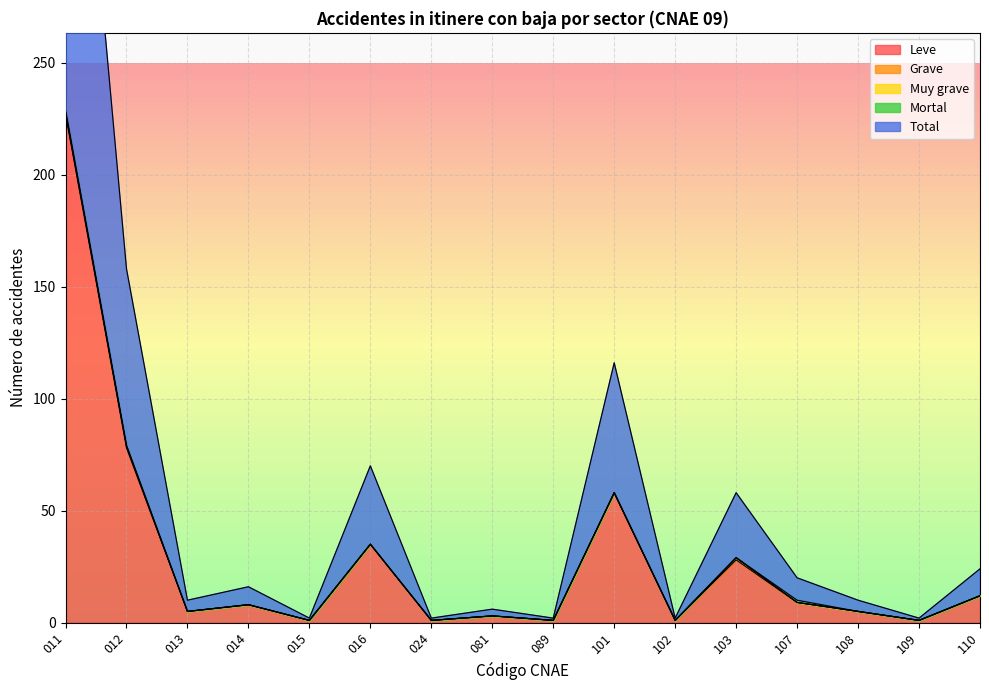

True or false: Total and Mortal intersect in this chart.

False